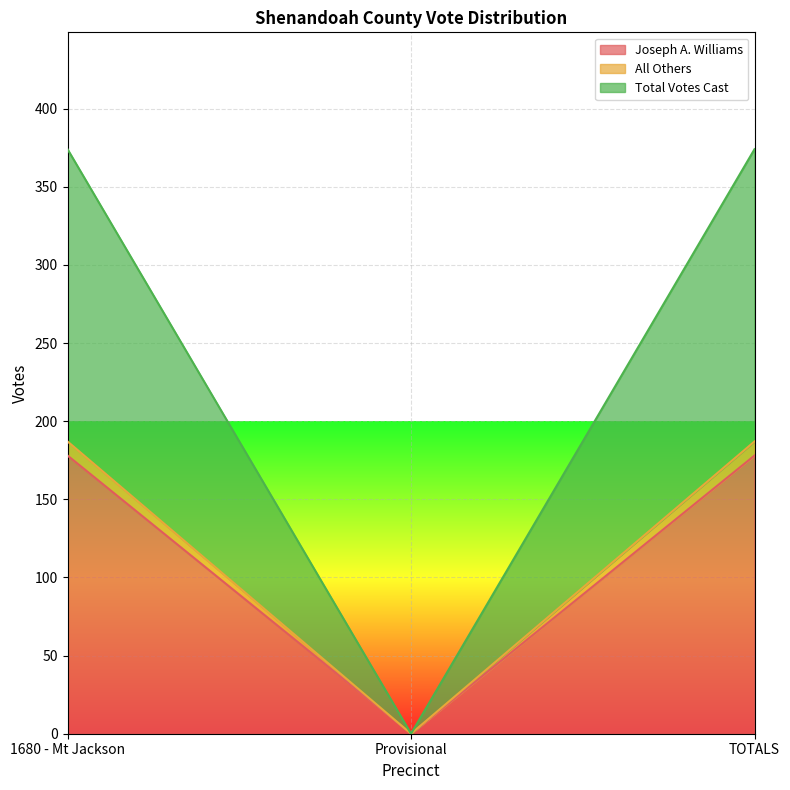

Which series changed the most between 1680 - Mt Jackson and TOTALS?

Joseph A. Williams